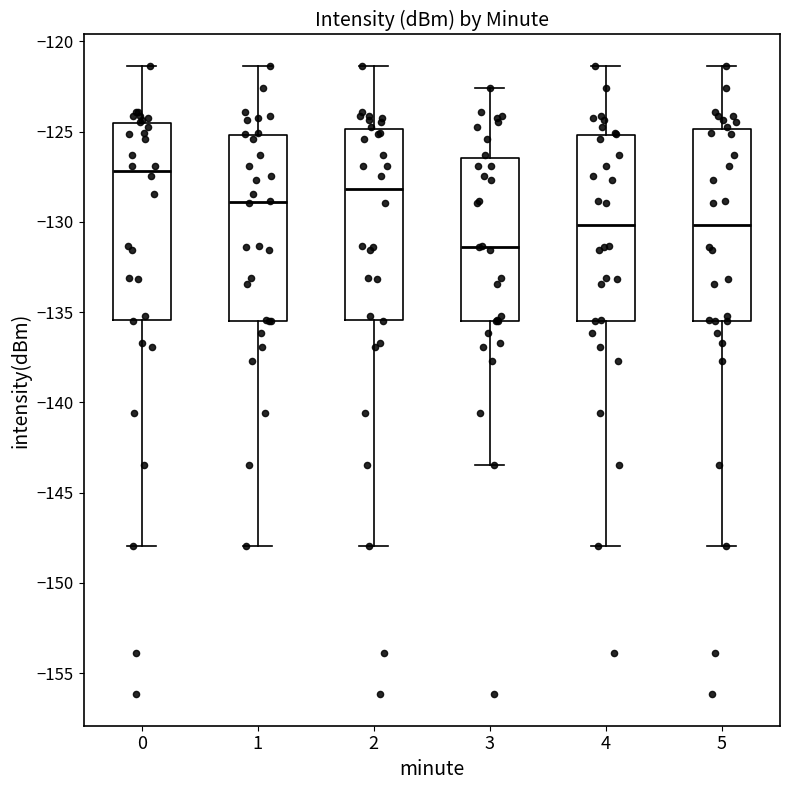

Reading left to right, read every box against the y-axis: the position of its median line, the range the box covers, and the ends of its whiskers. The values are not printed on the chart, so give them approximately, as read against the axis.

0: median -127.0, box -135.5 to -124.5, whiskers -148.0 to -121.5
1: median -129.0, box -135.5 to -125.0, whiskers -148.0 to -121.5
2: median -128.0, box -135.5 to -125.0, whiskers -148.0 to -121.5
3: median -131.5, box -135.5 to -126.5, whiskers -143.5 to -122.5
4: median -130.0, box -135.5 to -125.0, whiskers -148.0 to -121.5
5: median -130.0, box -135.5 to -125.0, whiskers -148.0 to -121.5